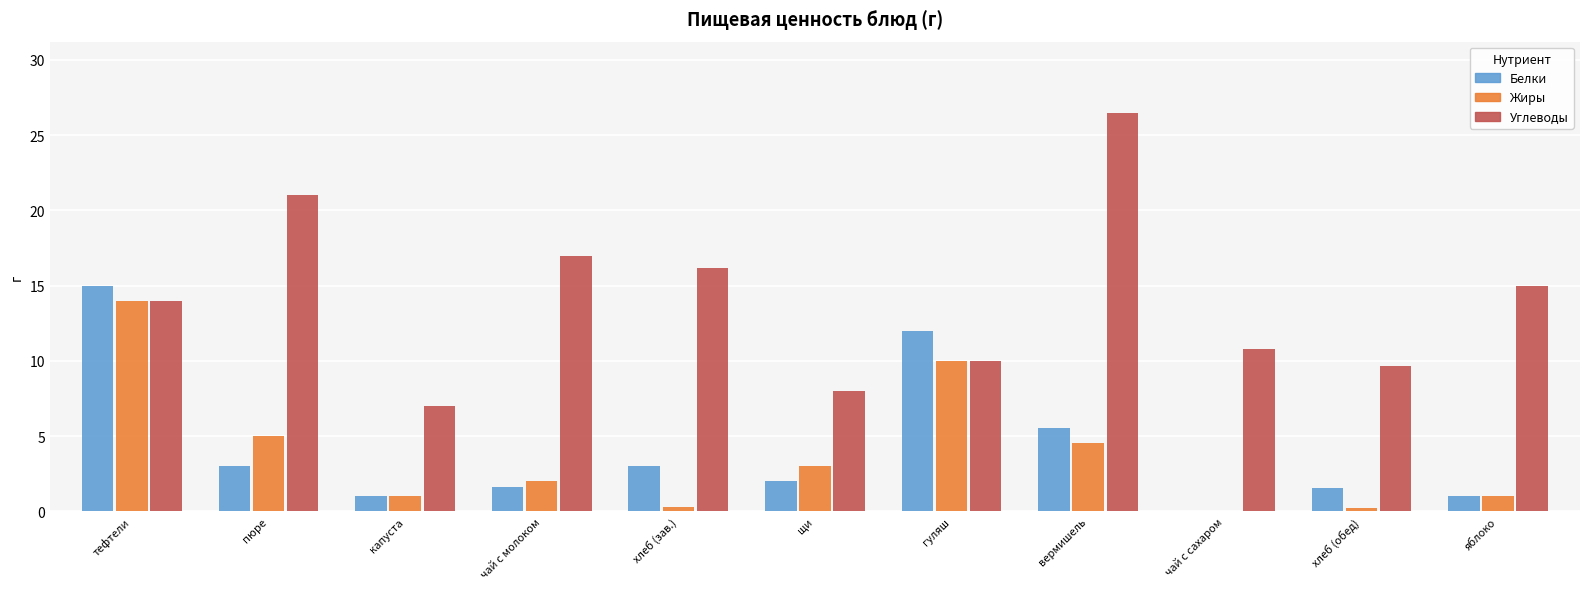

What is the highest value of the Белки series?

15.0